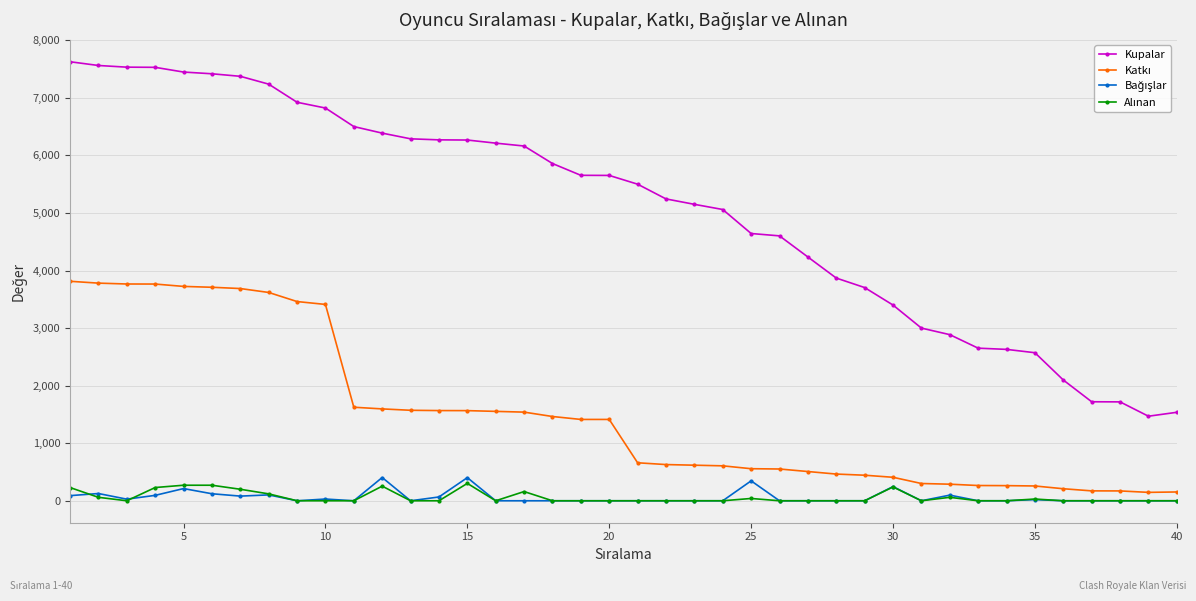

What is the difference between the maximum and minimum values in the Kupalar series?

6158